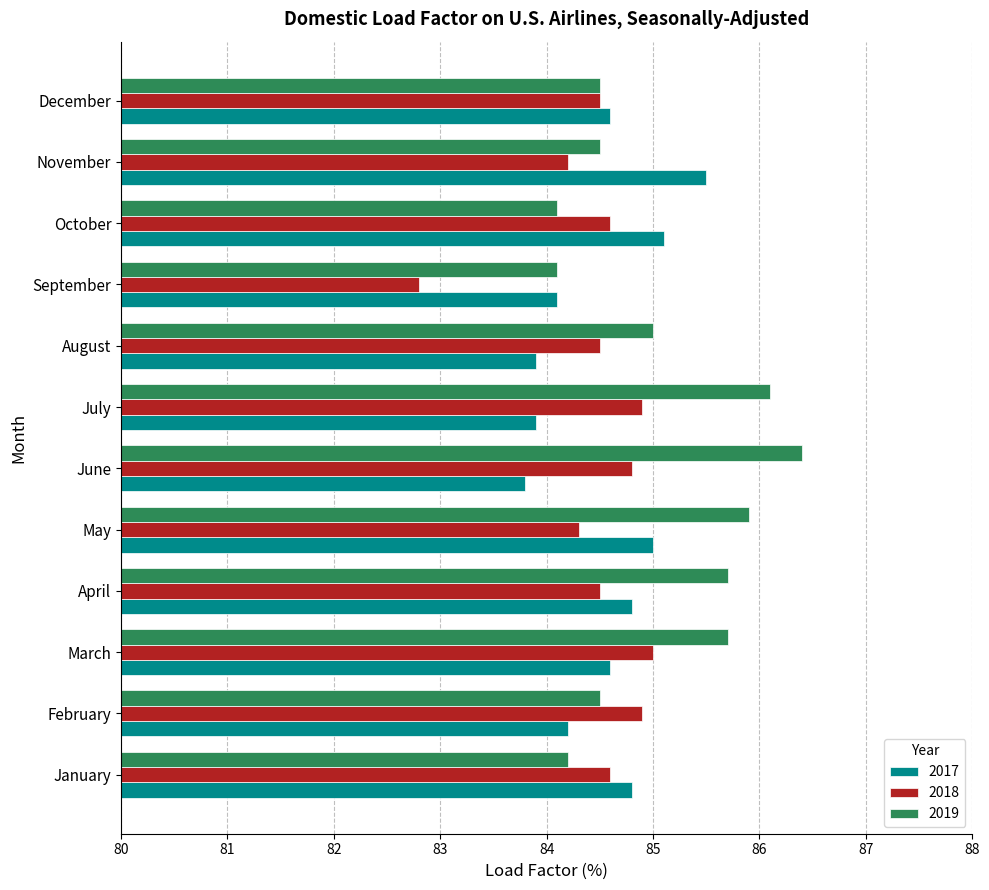

Between February and September, which series saw the biggest shift?

2018